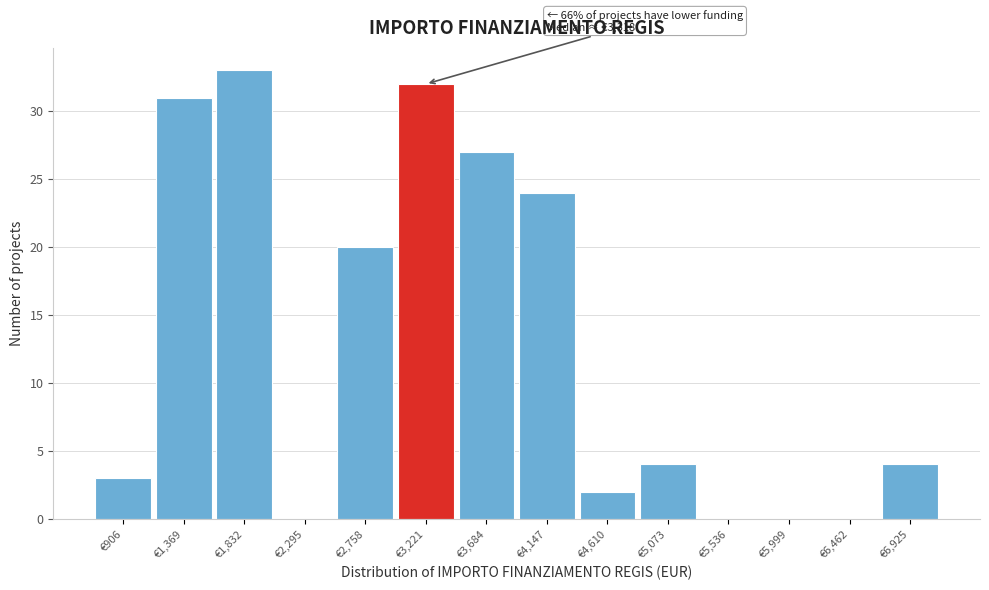

Reading right to left, extract all data points from this chart.

€6,925=4	€6,462=0	€5,999=0	€5,536=0	€5,073=4	€4,610=2	€4,147=24	€3,684=27	€3,221=32	€2,758=20	€2,295=0	€1,832=33	€1,369=31	€906=3